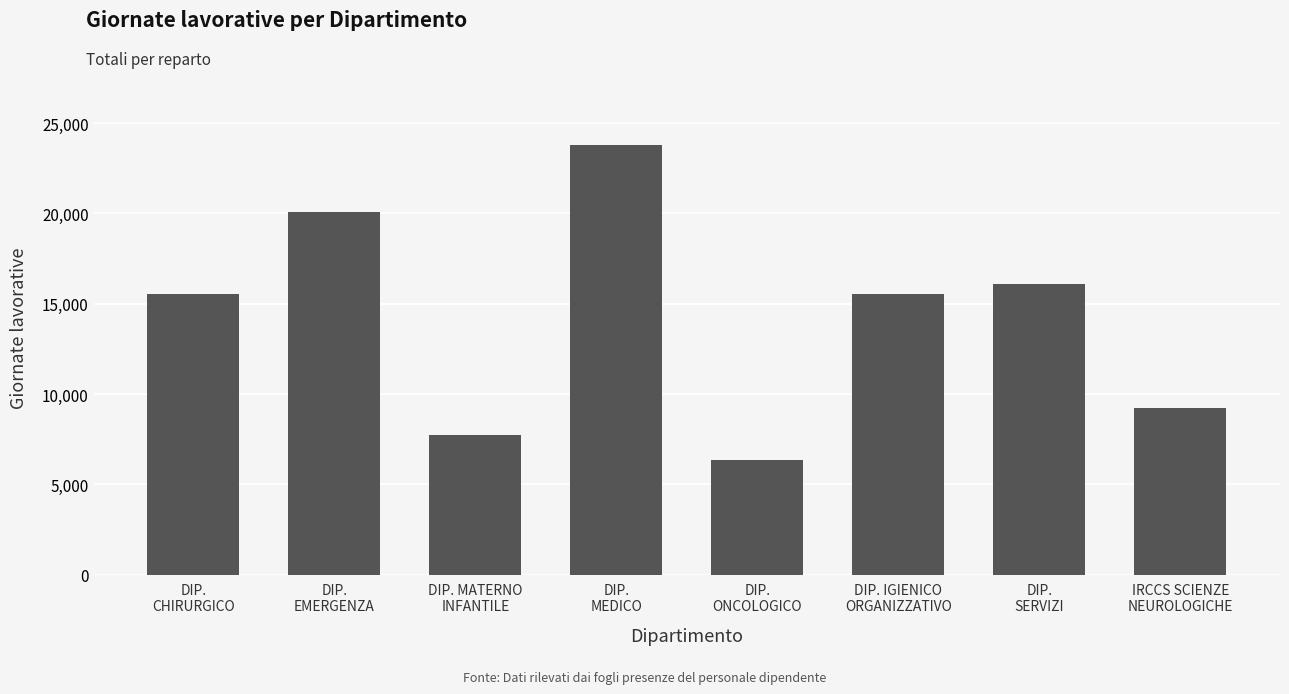

How many values are below 15559?

4